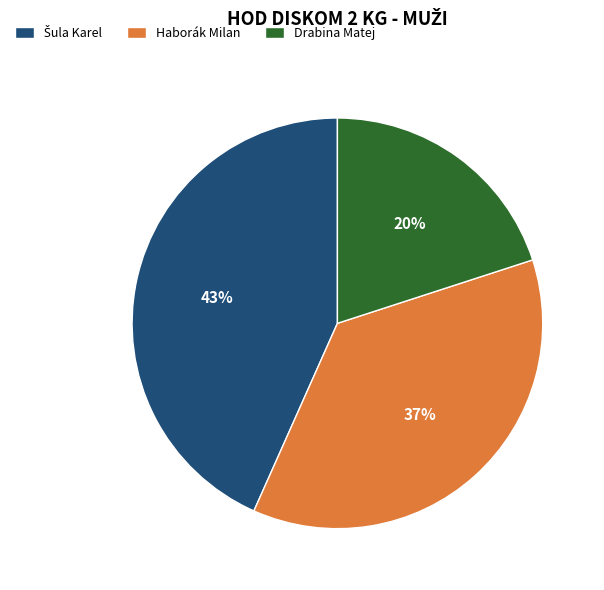

Is it true that Drabina Matej is 20% of the pie?

True